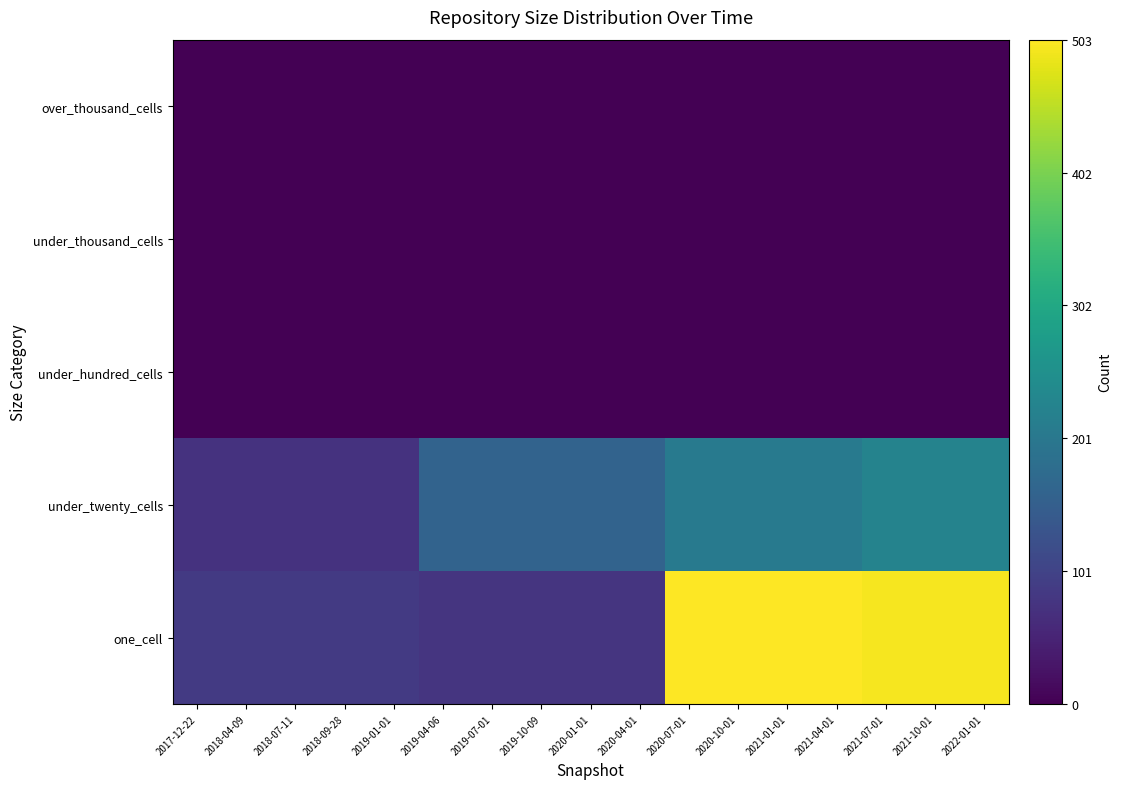

Count the number of data series in this chart.

5